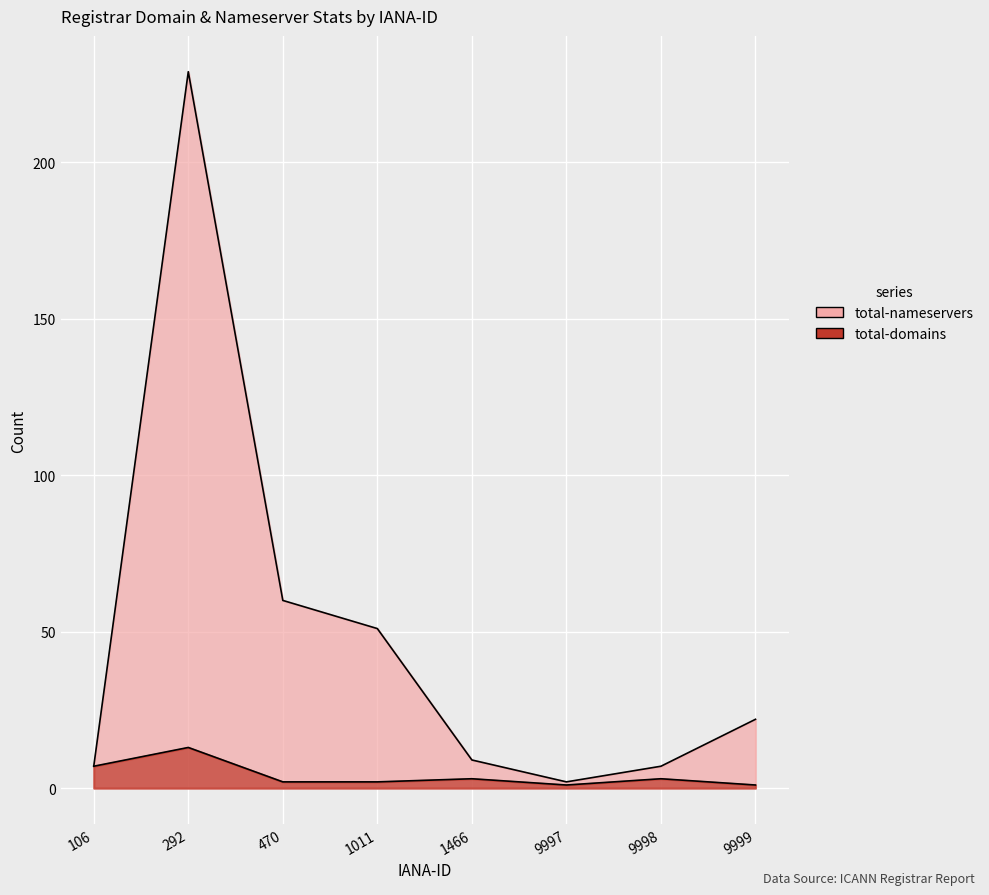

How many lines are shown in the chart?

2